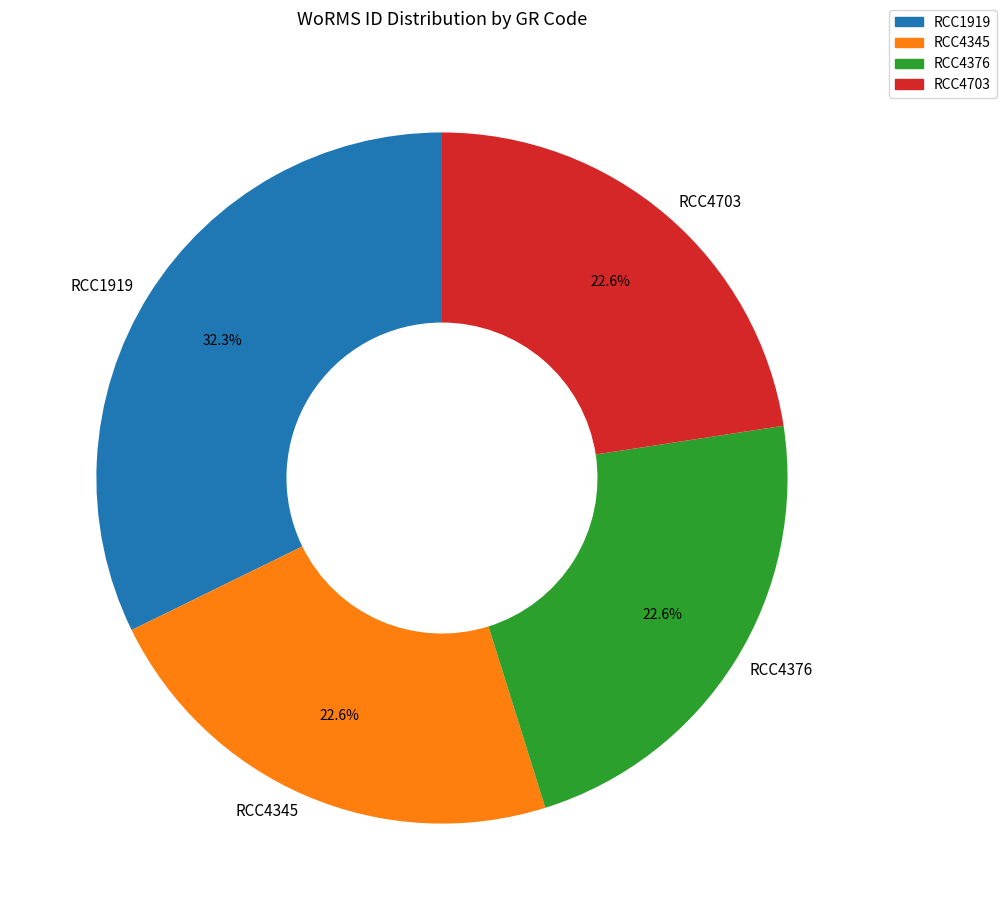

Between RCC1919 and RCC4376, which is larger?

RCC1919